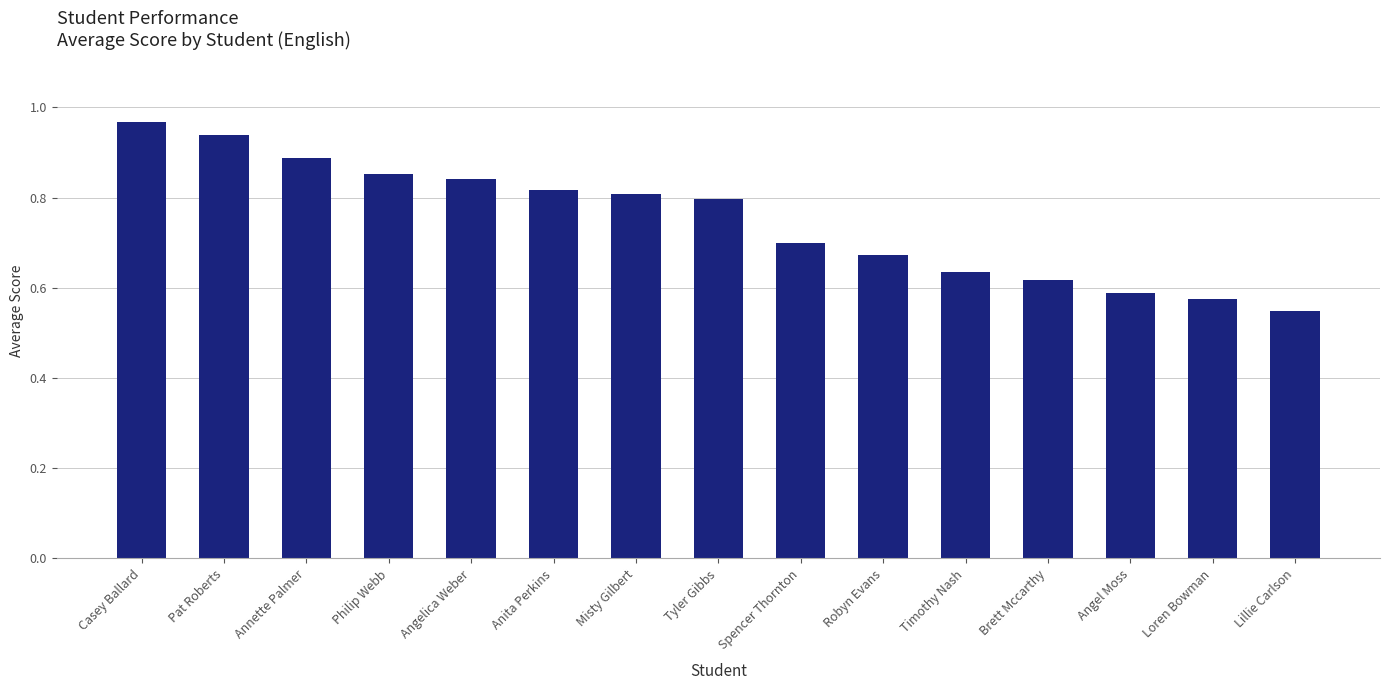

How many bars are there in total?

15